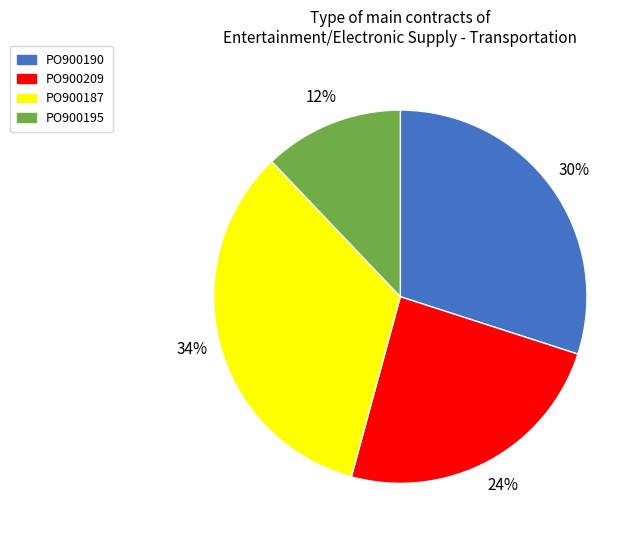

Count the number of slices in the pie.

4